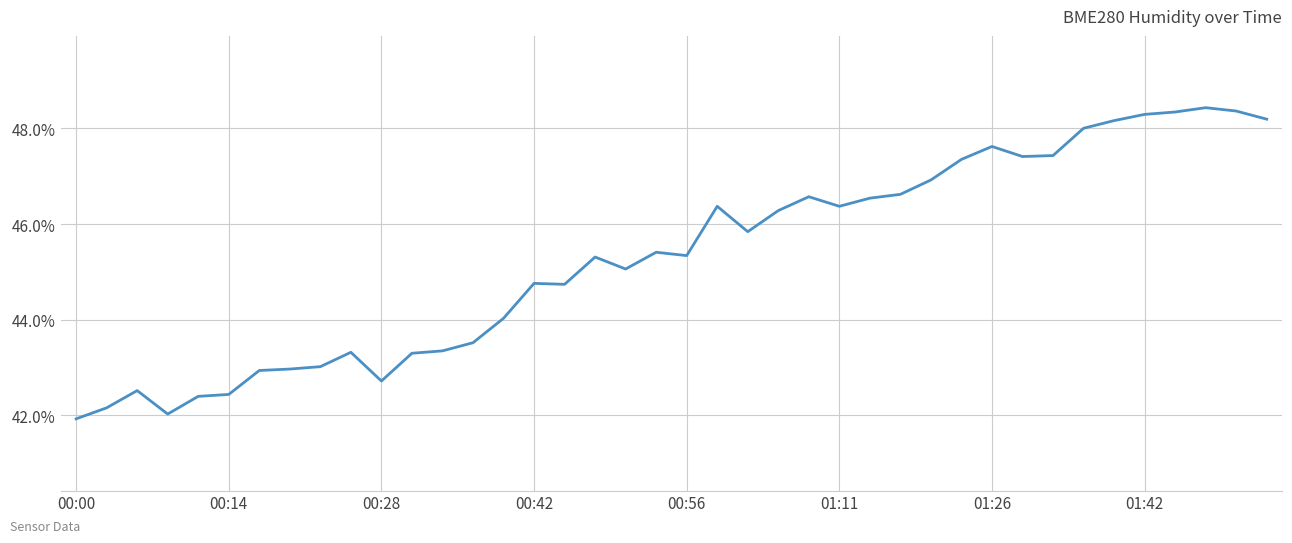

What is the maximum value shown in the chart?

48.4